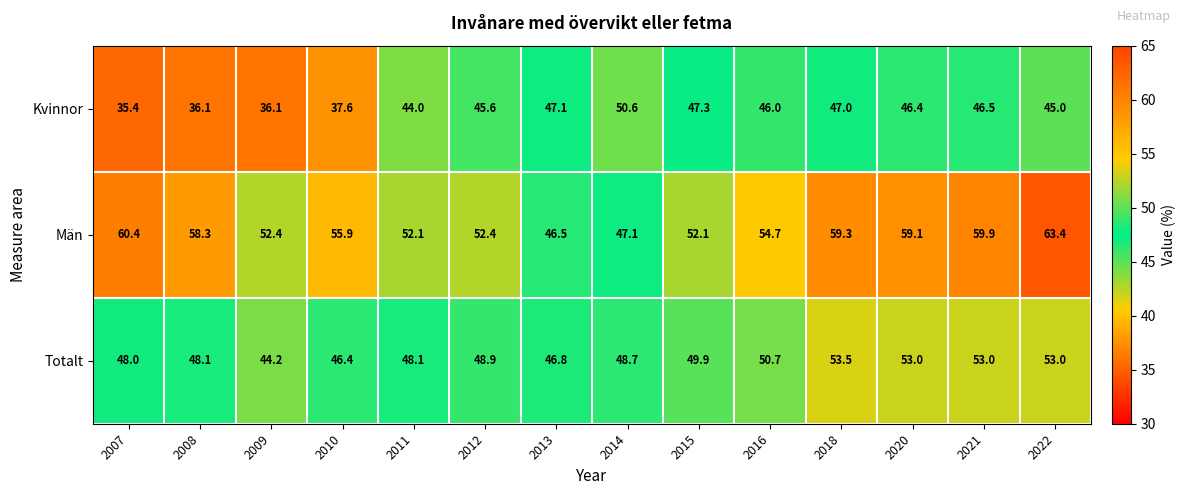

What is the difference between the second highest and minimum values in the Kvinnor series?

11.9